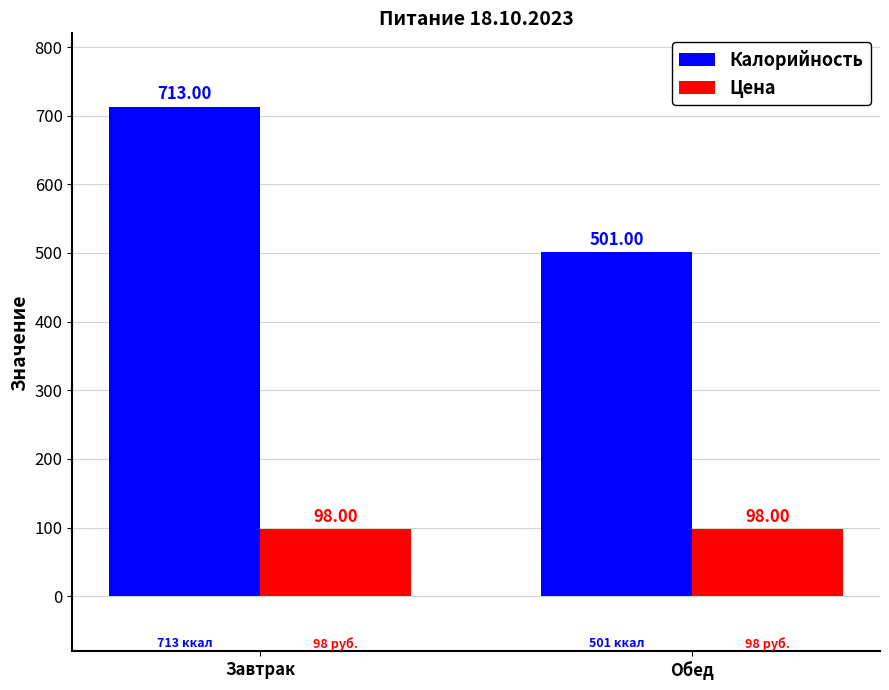

At Обед, list the series in order from smallest to largest.

Цена, Калорийность